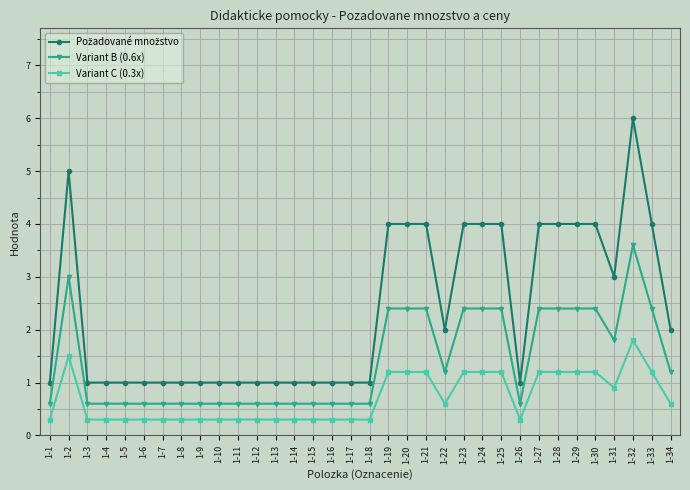

What is the difference between the highest and lowest values at 1-12?

0.7